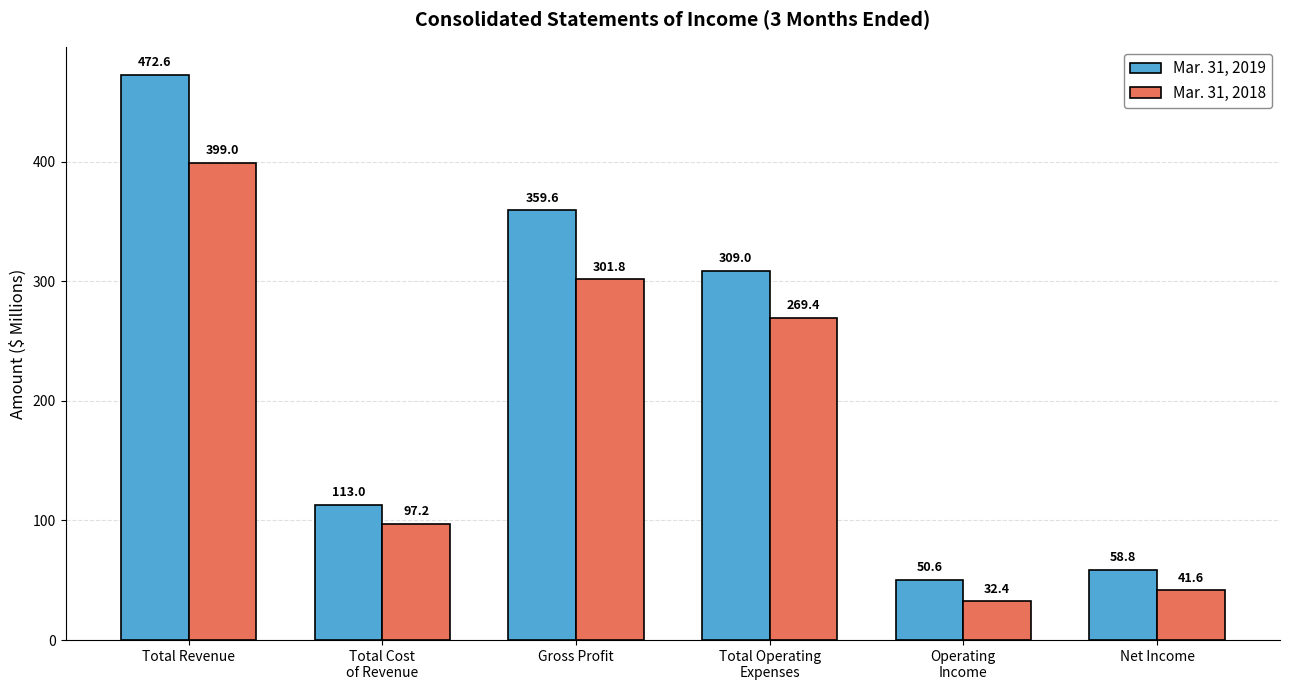

Reading left to right, transcribe all the data shown in this chart.

Mar. 31, 2019: 472.6	113.0	359.6	309.0	50.6	58.8
Mar. 31, 2018: 399.0	97.2	301.8	269.4	32.4	41.6